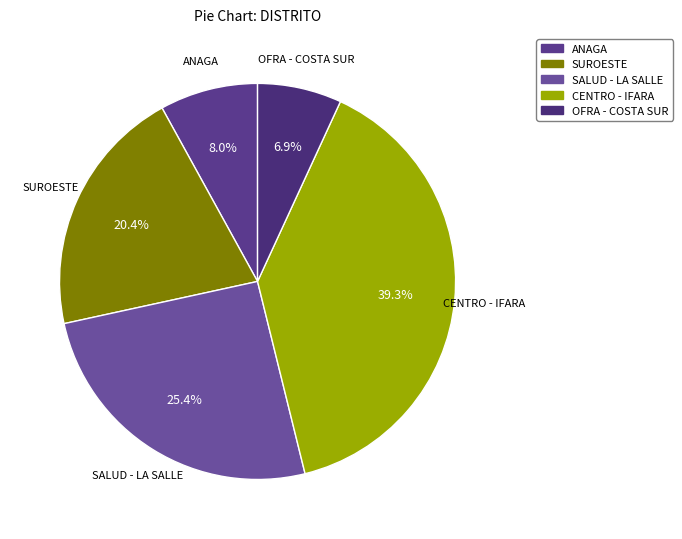

Which has a higher value, ANAGA or SALUD - LA SALLE?

SALUD - LA SALLE